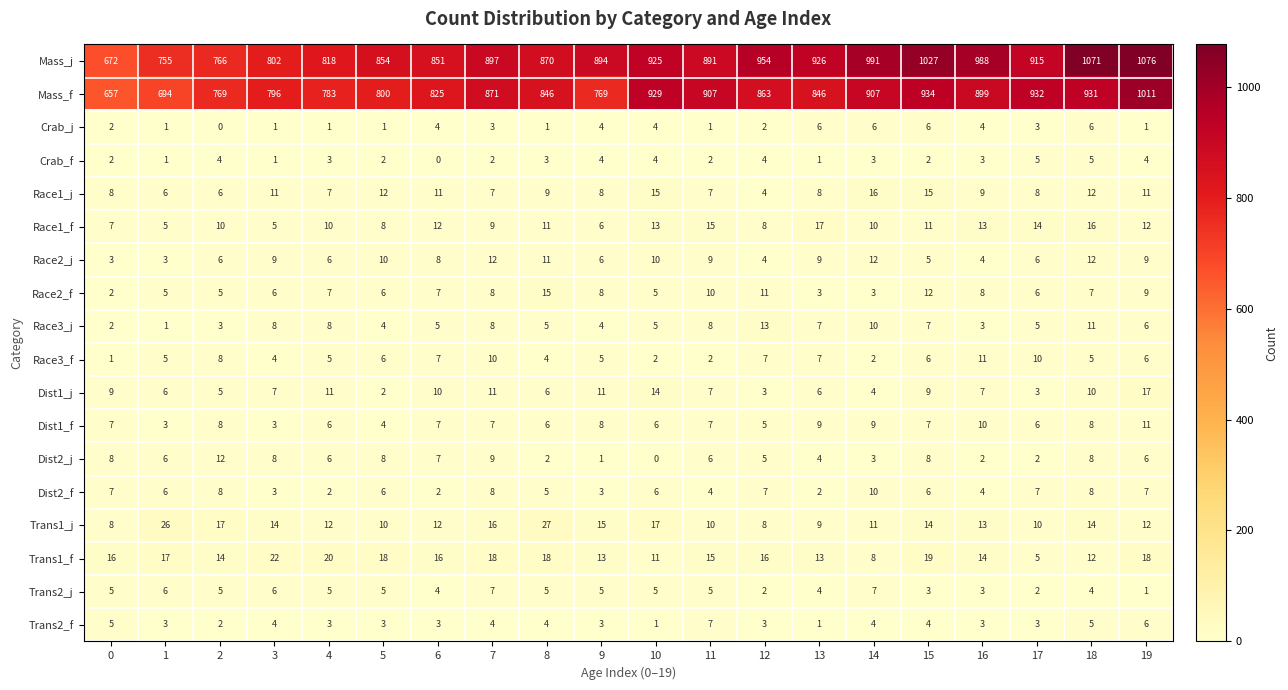

Which series has the largest range (max minus min)?

Mass_j